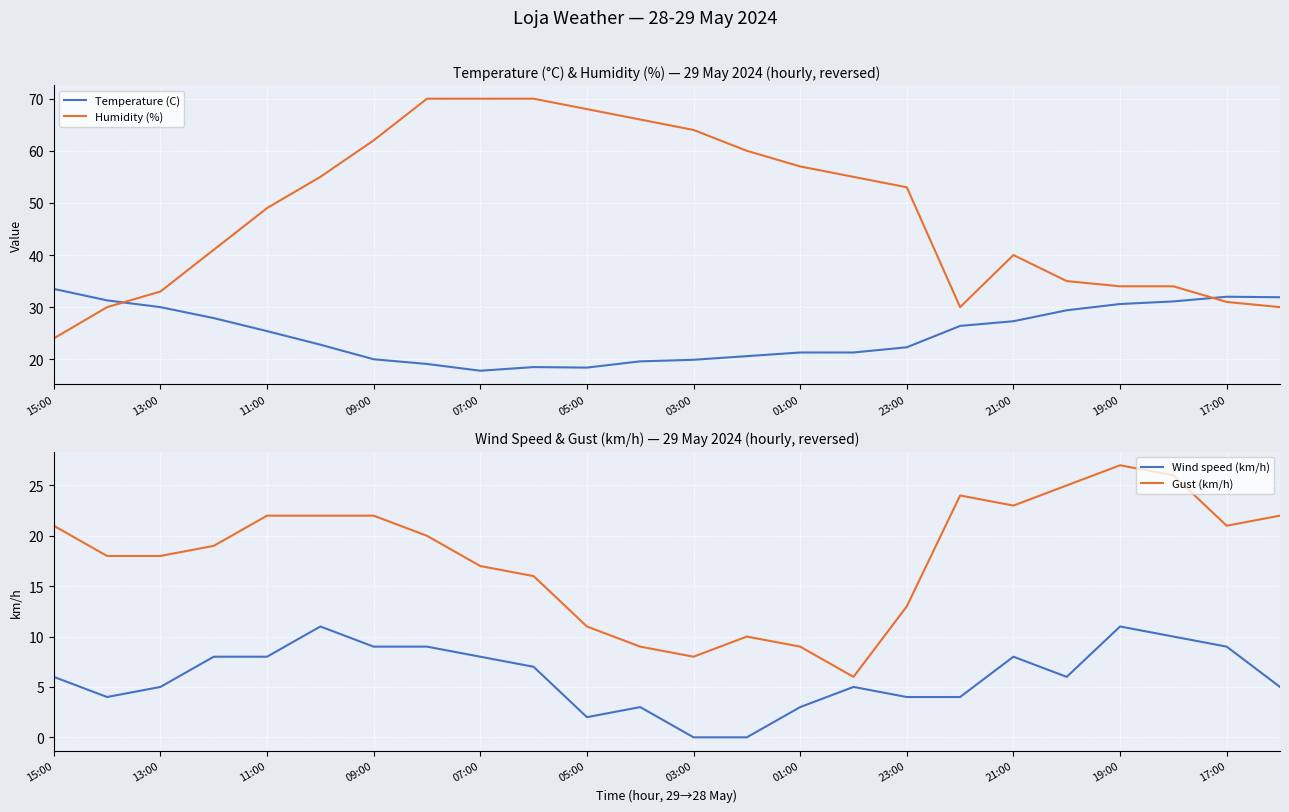

List the series in order of their peak value, lowest first.

Wind speed (km/h), Gust (km/h), Temperature (C), Humidity (%)